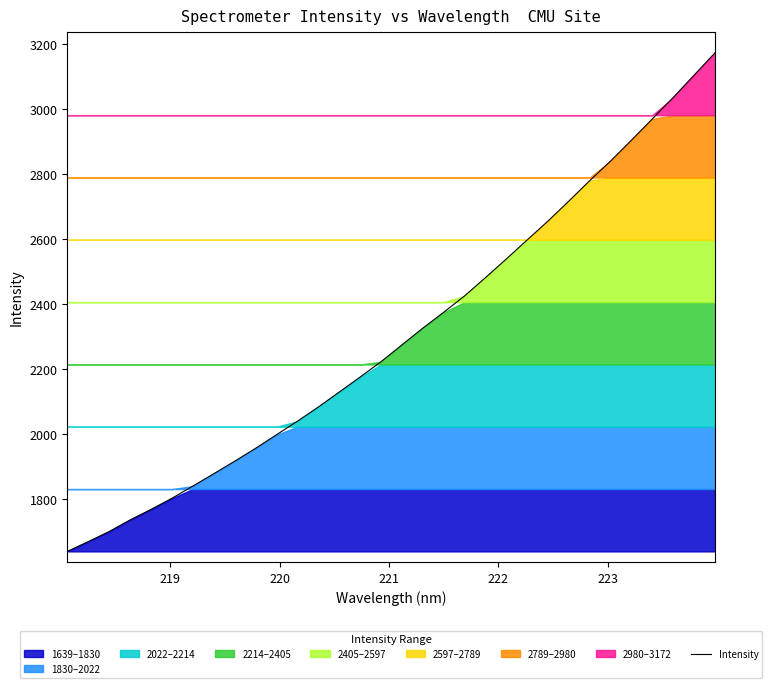

Reading right to left, list all the values displayed in this chart.

3171.7	3103.3	3034.6	2968.7	2903.4	2839.2	2778.8	2716.0	2654.5	2596.3	2537.7	2480.3	2424.1	2373.7	2325.0	2273.4	2221.8	2174.6	2128.5	2082.5	2038.9	1997.3	1955.6	1916.0	1877.5	1839.5	1802.0	1767.8	1735.5	1699.9	1668.9	1638.9